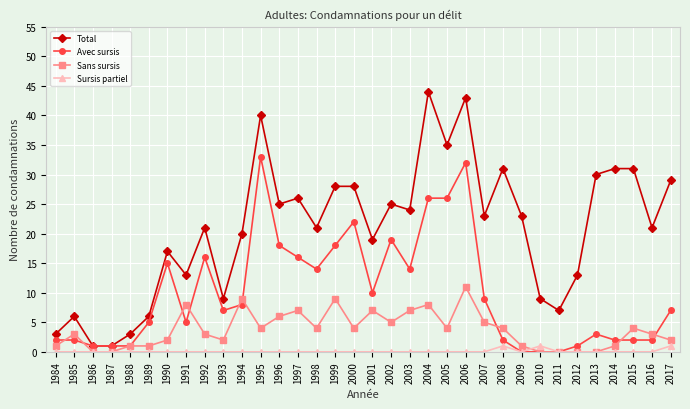

At how many categories does at least one series exceed 34?

4